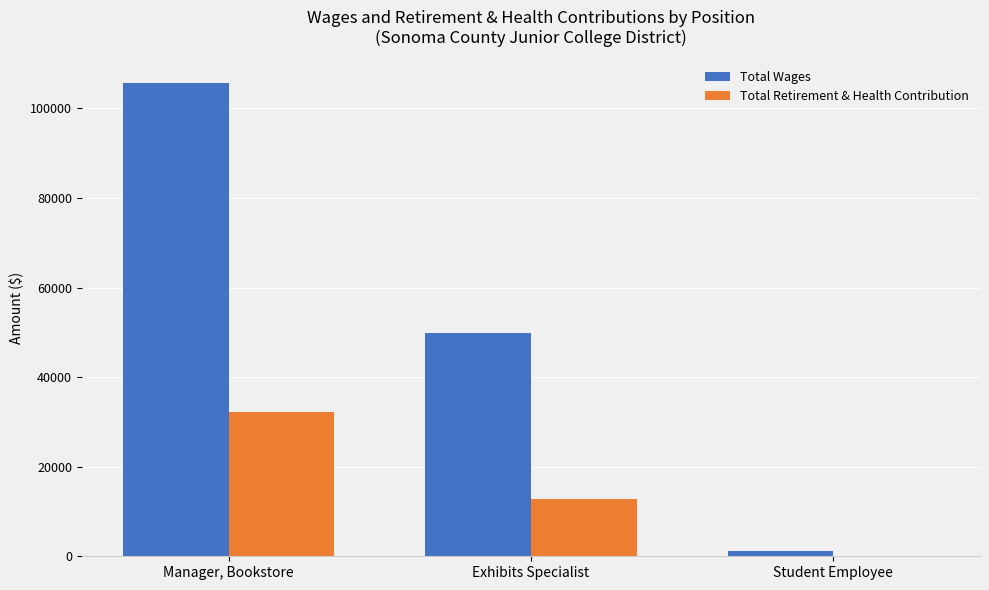

Reading left to right, what are all the values shown in this chart?

Total Wages: Manager, Bookstore=105620	Exhibits Specialist=49743	Student Employee=1170
Total Retirement & Health Contribution: Manager, Bookstore=32182	Exhibits Specialist=12718	Student Employee=0